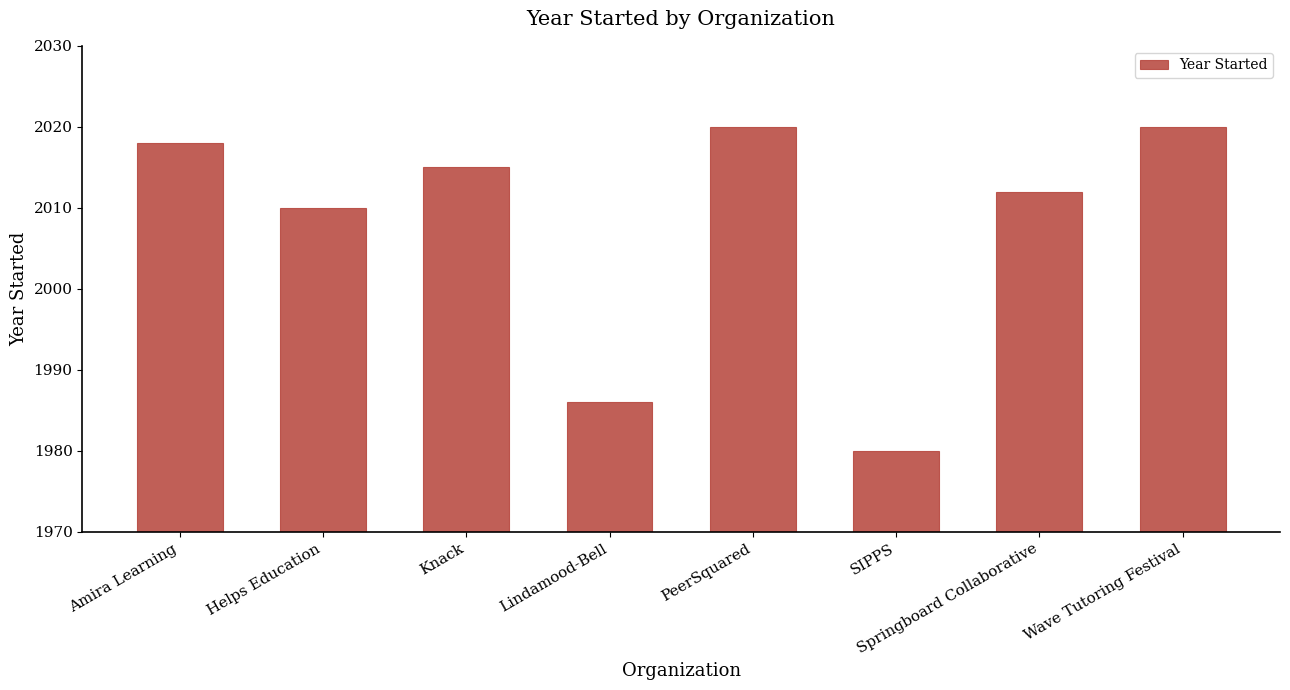

What position from the right is Amira Learning?

8